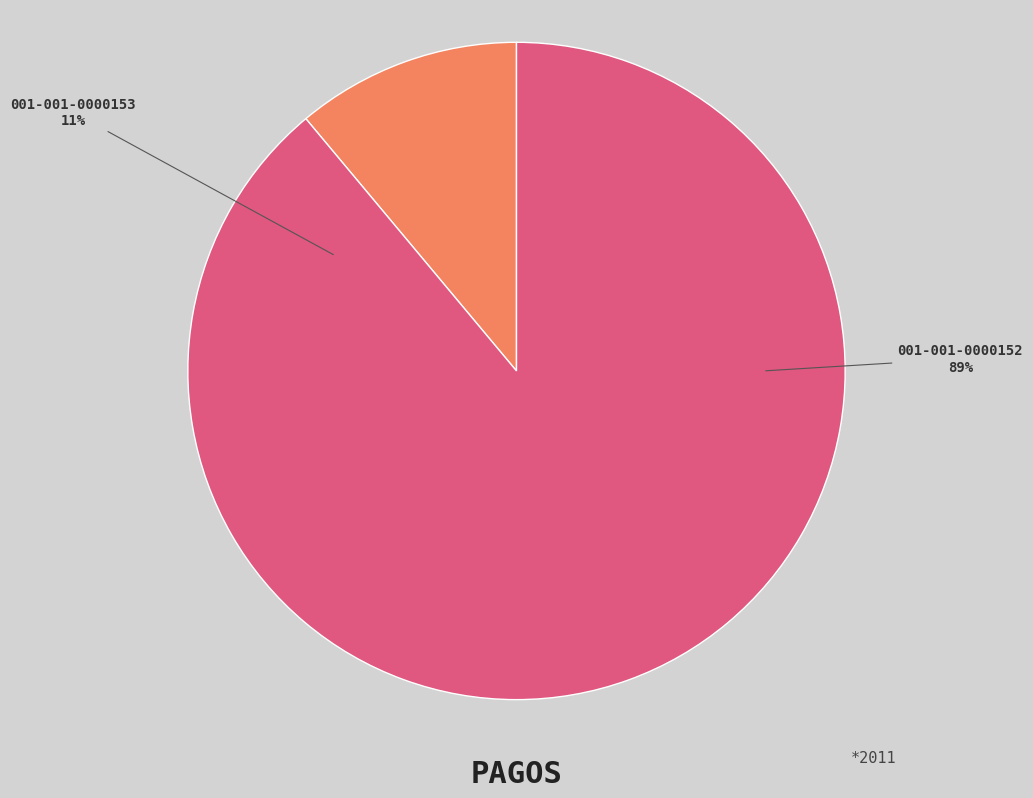

To the nearest percent, what portion does 001-001-0000152 represent?

89%